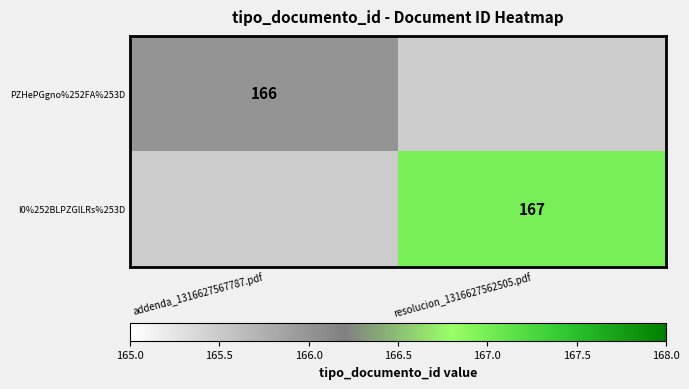

Is it true that I0%252BLPZGlLRs%253D equals 57 at resolucion_1316627562505.pdf?

False